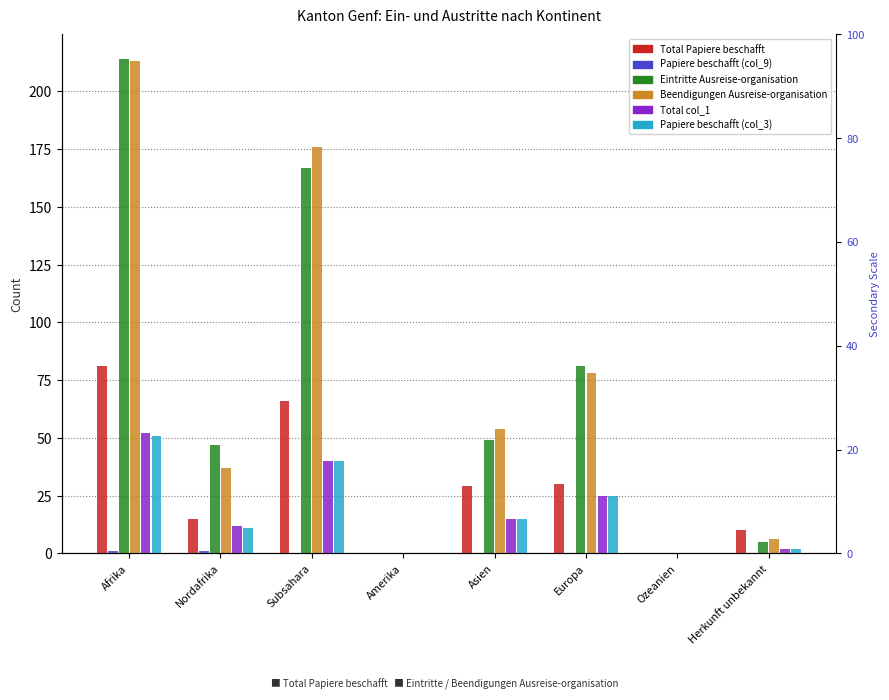

Reading left to right, transcribe all the data shown in this chart.

Total Papiere beschafft: 81	15	66	0	29	30	0	10
Papiere beschafft (col_9): 1	1	0	0	0	0	0	0
Eintritte Ausreise-organisation: 214	47	167	0	49	81	0	5
Beendigungen Ausreise-organisation: 213	37	176	0	54	78	0	6
Total col_1: 52	12	40	0	15	25	0	2
Papiere beschafft (col_3): 51	11	40	0	15	25	0	2